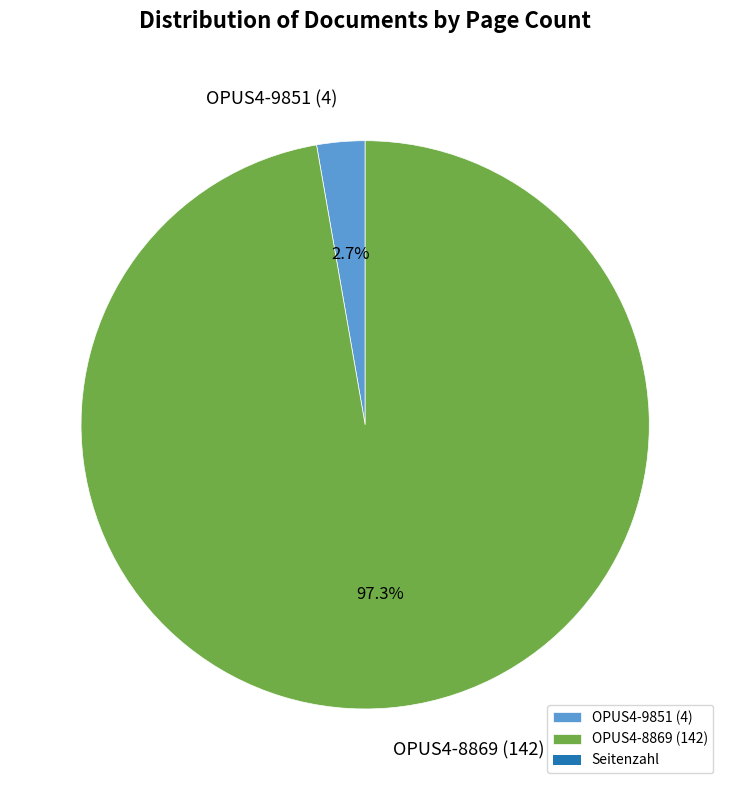

Does OPUS4-8869 account for over 50% of the chart?

Yes